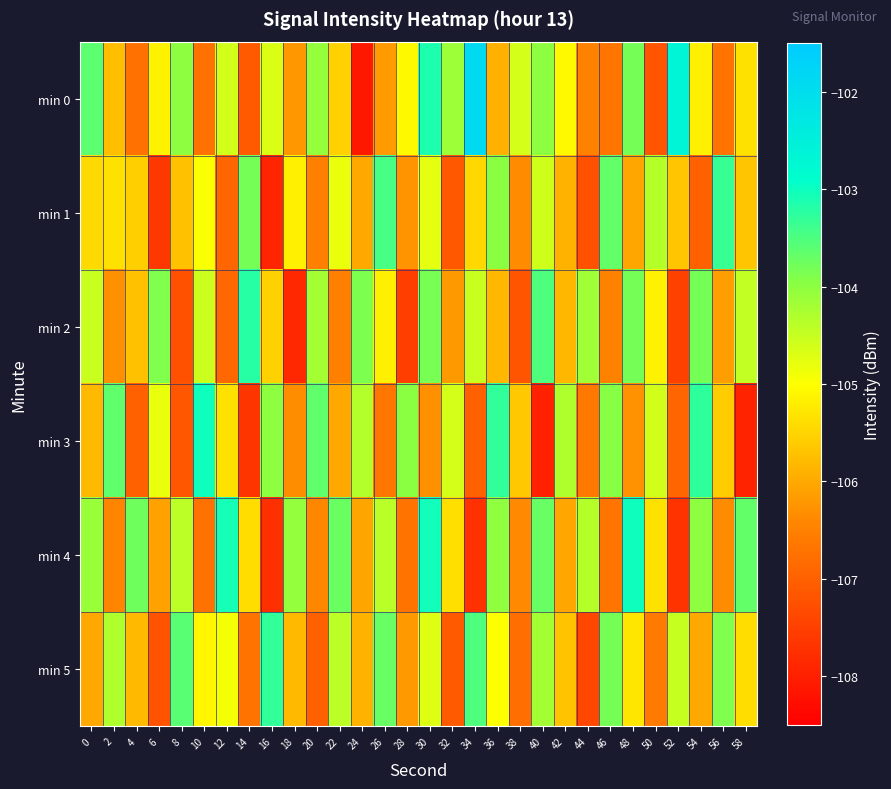

Reading left to right, extract all data points from this chart.

min 0: 0=-103.6	2=-105.7	4=-106.7	6=-105.1	8=-104.0	10=-106.7	12=-104.6	14=-107.1	16=-104.7	18=-106.2	20=-104.1	22=-105.5	24=-108.1	26=-106.2	28=-105.1	30=-103.1	32=-104.1	34=-101.9	36=-105.9	38=-104.6	40=-104.0	42=-105.1	44=-106.5	46=-106.7	48=-103.8	50=-107.2	52=-102.6	54=-105.2	56=-106.7	58=-105.3
min 1: 0=-105.4	2=-105.3	4=-105.6	6=-107.7	8=-105.7	10=-105.0	12=-106.9	14=-103.8	16=-107.9	18=-105.2	20=-106.5	22=-104.8	24=-106.0	26=-103.5	28=-106.2	30=-104.8	32=-107.1	34=-105.5	36=-104.0	38=-106.3	40=-104.6	42=-105.9	44=-107.2	46=-103.7	48=-106.0	50=-104.3	52=-105.7	54=-107.0	56=-103.3	58=-105.7
min 2: 0=-104.5	2=-106.3	4=-105.7	6=-103.9	8=-107.2	10=-104.6	12=-106.9	14=-103.2	16=-105.5	18=-107.9	20=-104.2	22=-106.5	24=-103.9	26=-105.2	28=-107.5	30=-103.8	32=-106.2	34=-104.5	36=-105.8	38=-107.2	40=-103.5	42=-105.8	44=-104.2	46=-106.5	48=-103.8	50=-105.2	52=-107.5	54=-103.8	56=-106.1	58=-104.5
min 3: 0=-105.8	2=-103.7	4=-107.0	6=-104.8	8=-107.2	10=-103.0	12=-105.3	14=-107.7	16=-104.0	18=-106.3	20=-103.7	22=-106.0	24=-104.3	26=-106.7	28=-104.0	30=-106.3	32=-104.6	34=-107.0	36=-103.3	38=-105.6	40=-108.0	42=-104.3	44=-106.6	46=-104.0	48=-106.3	50=-104.6	52=-106.9	54=-103.3	56=-105.6	58=-107.9
min 4: 0=-104.1	2=-106.4	4=-103.8	6=-106.1	8=-104.4	10=-106.8	12=-103.1	14=-105.4	16=-107.7	18=-104.1	20=-106.4	22=-103.7	24=-106.1	26=-104.4	28=-106.7	30=-103.0	32=-105.4	34=-107.7	36=-104.0	38=-106.4	40=-103.7	42=-106.0	44=-104.4	46=-106.7	48=-103.0	50=-105.3	52=-107.7	54=-104.0	56=-106.3	58=-103.7
min 5: 0=-106.0	2=-104.3	4=-105.8	6=-107.2	8=-103.6	10=-105.1	12=-104.9	14=-106.7	16=-103.3	18=-105.8	20=-107.0	22=-104.4	24=-105.9	26=-103.7	28=-106.2	30=-104.7	32=-107.1	34=-103.5	36=-105.0	38=-106.8	40=-104.2	42=-105.7	44=-107.4	46=-103.8	48=-105.3	50=-106.6	52=-104.5	54=-106.0	56=-103.9	58=-105.4